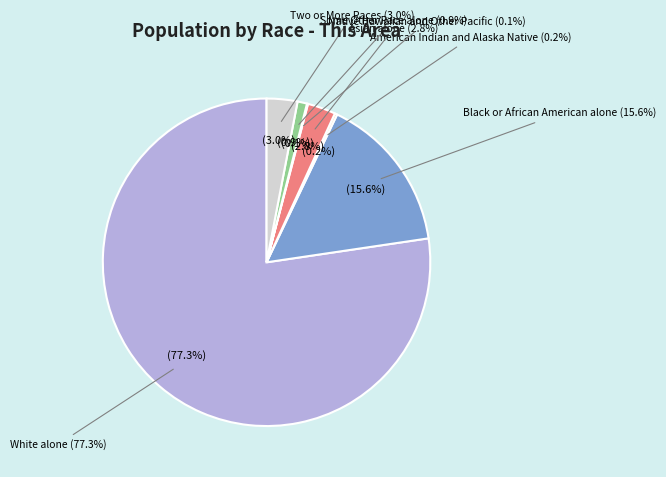

Combined, do Asian alone and Black or African American alone account for over 50%?

No